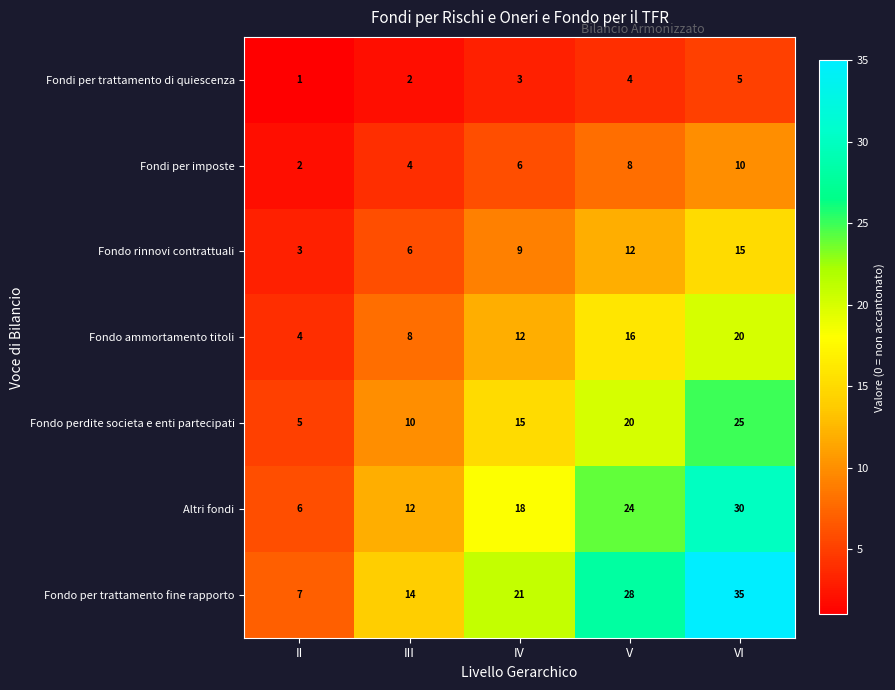

Rank the series at IV from lowest to highest value.

Fondi per trattamento di quiescenza, Fondi per imposte, Fondo rinnovi contrattuali, Fondo ammortamento titoli, Fondo perdite societa e enti partecipati, Altri fondi, Fondo per trattamento fine rapporto